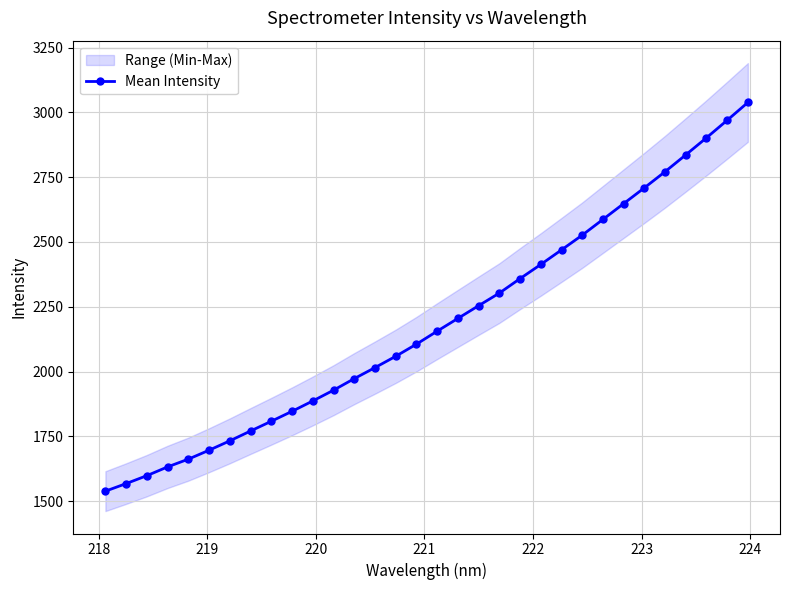

What is the maximum value shown in the chart?

3038.1